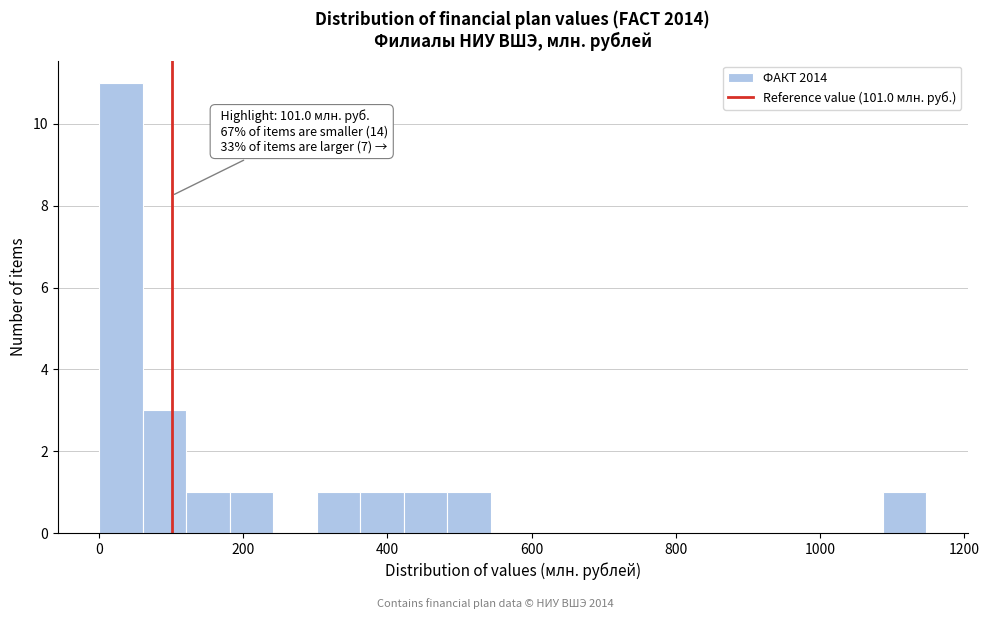

Around what value on the x-axis is the tallest bar? Give the approximate position of its centre, as read against the axis.

40